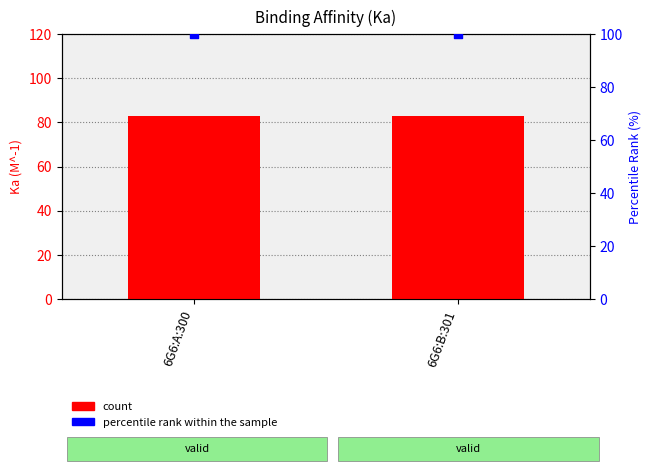

At how many categories does at least one series exceed 99?

2